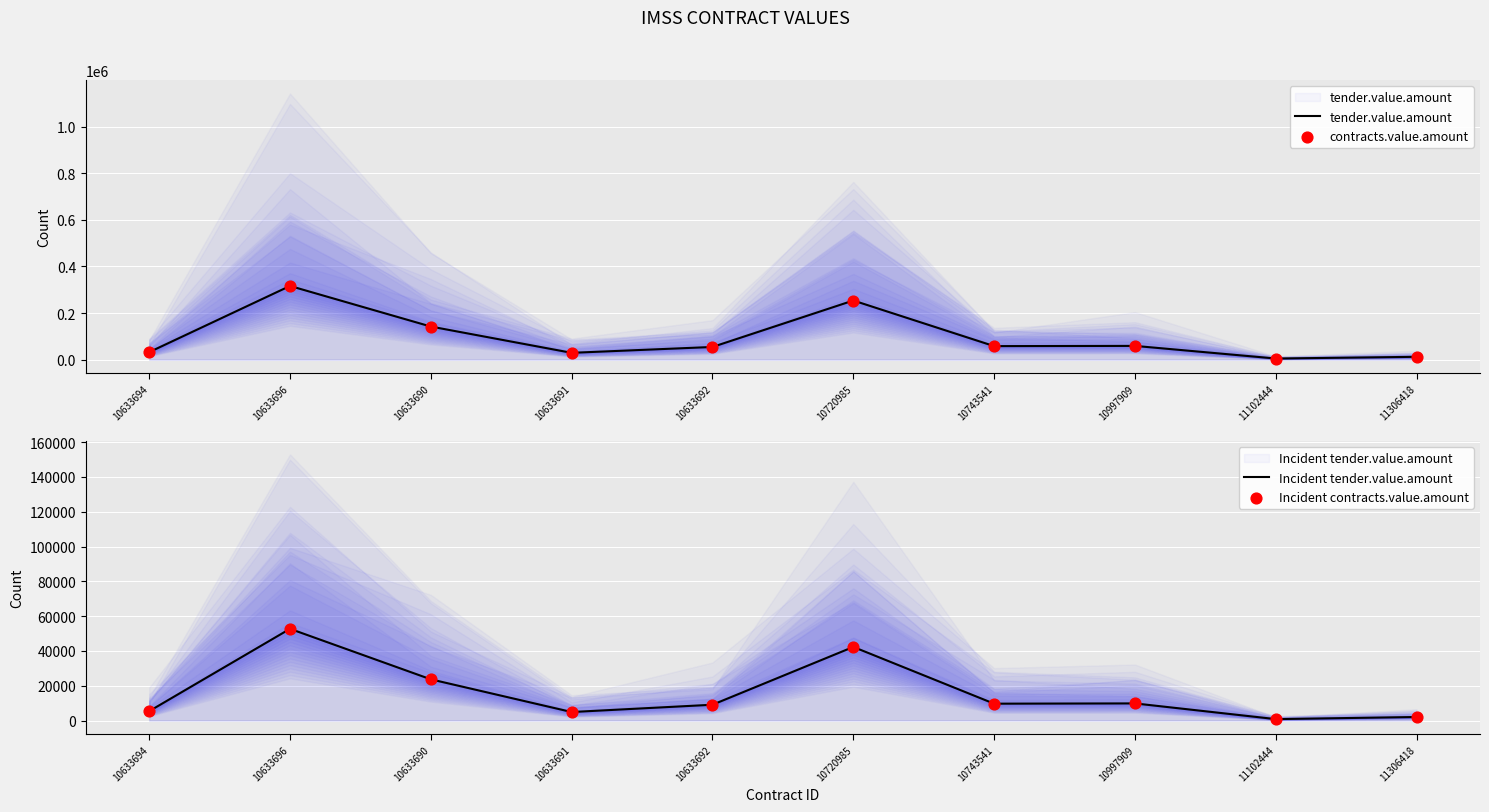

Which series reaches the minimum Y coordinate?

Incident tender.value.amount